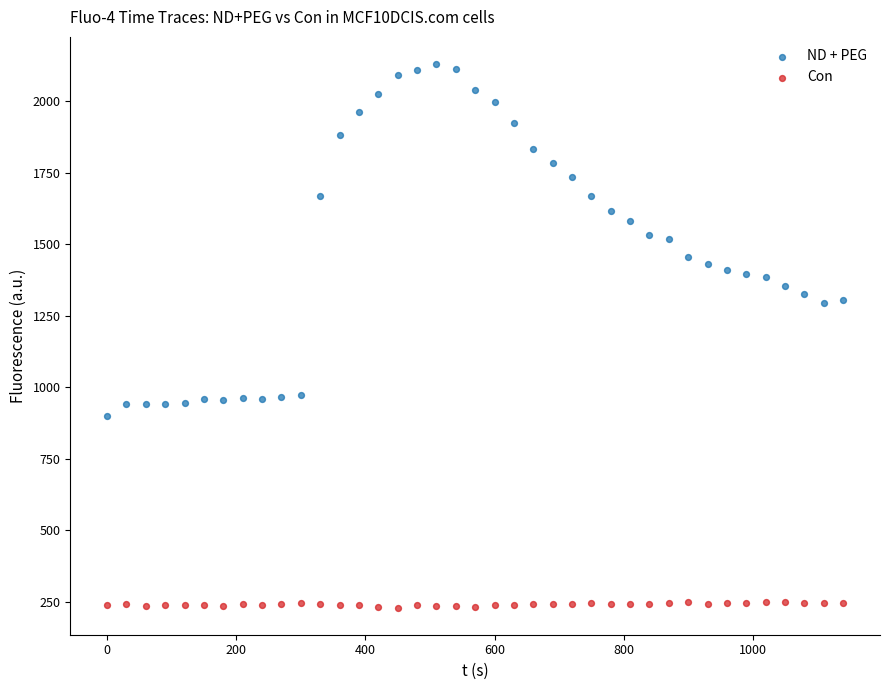

Which series has the largest Y range (max minus min)?

ND + PEG